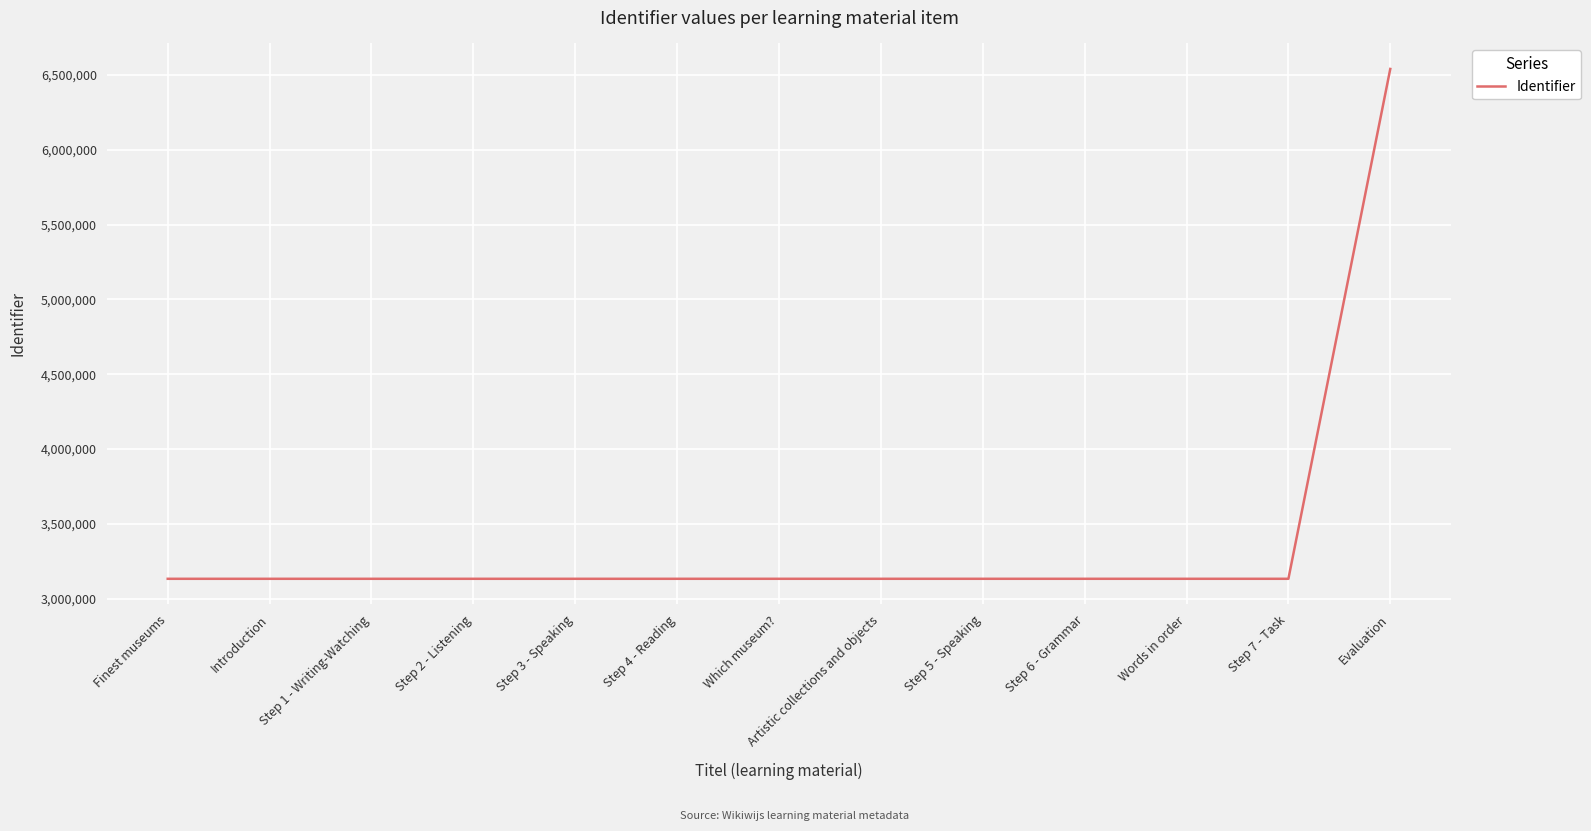

True or false: the data shows 1746849 at Introduction.

False